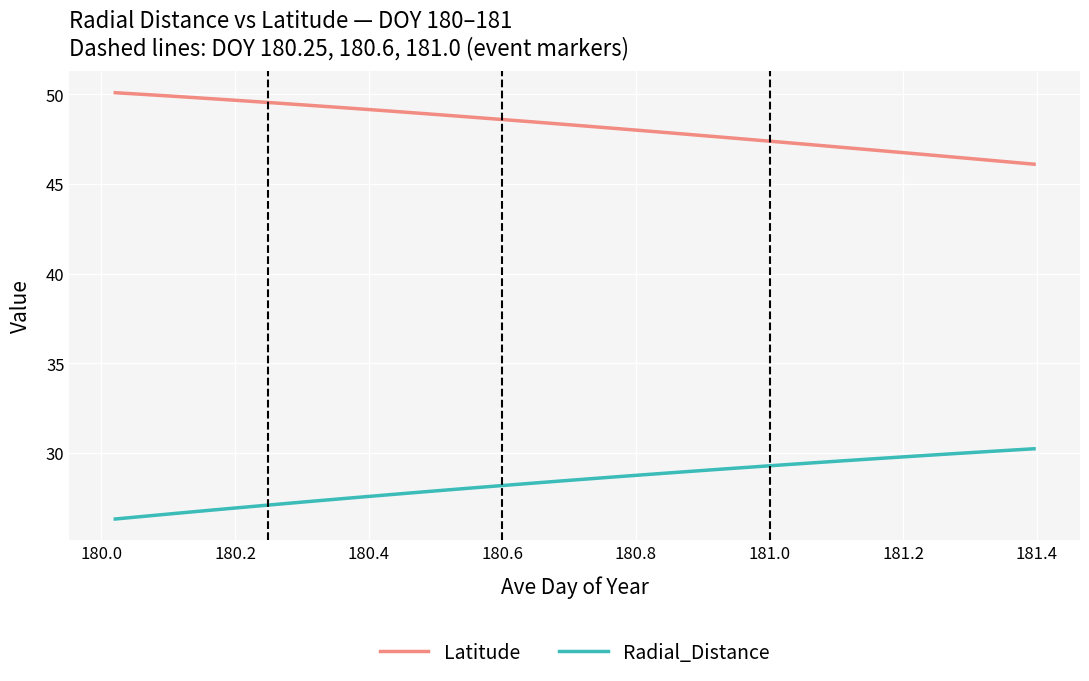

True or false: Radial_Distance and Latitude cross at least once.

False